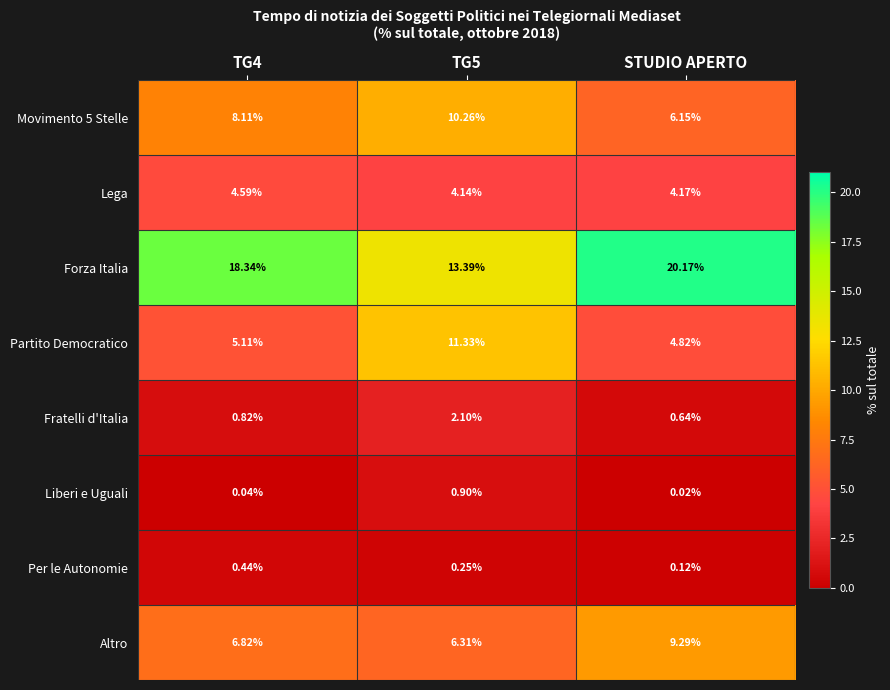

Which category has the lowest value in the Partito Democratico series?

STUDIO APERTO